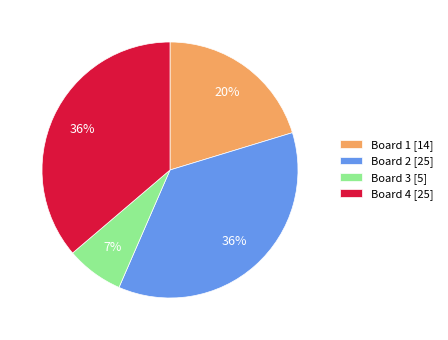

Which has a higher value, Board 1 [14] or Board 2 [25]?

Board 2 [25]